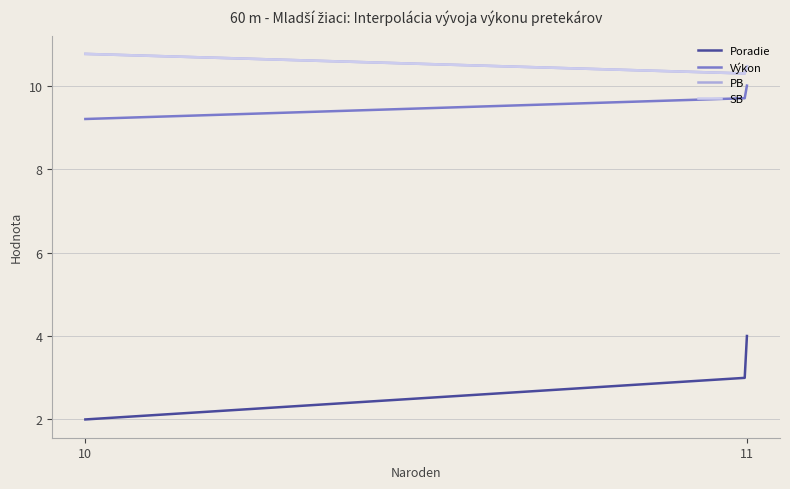

List the labels in order of Výkon value, smallest first.

10, 10, 11, 11